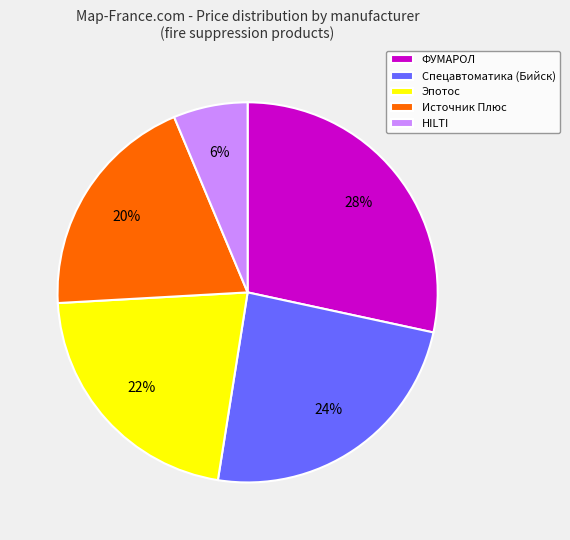

Which has a higher value, HILTI or Эпотос?

Эпотос